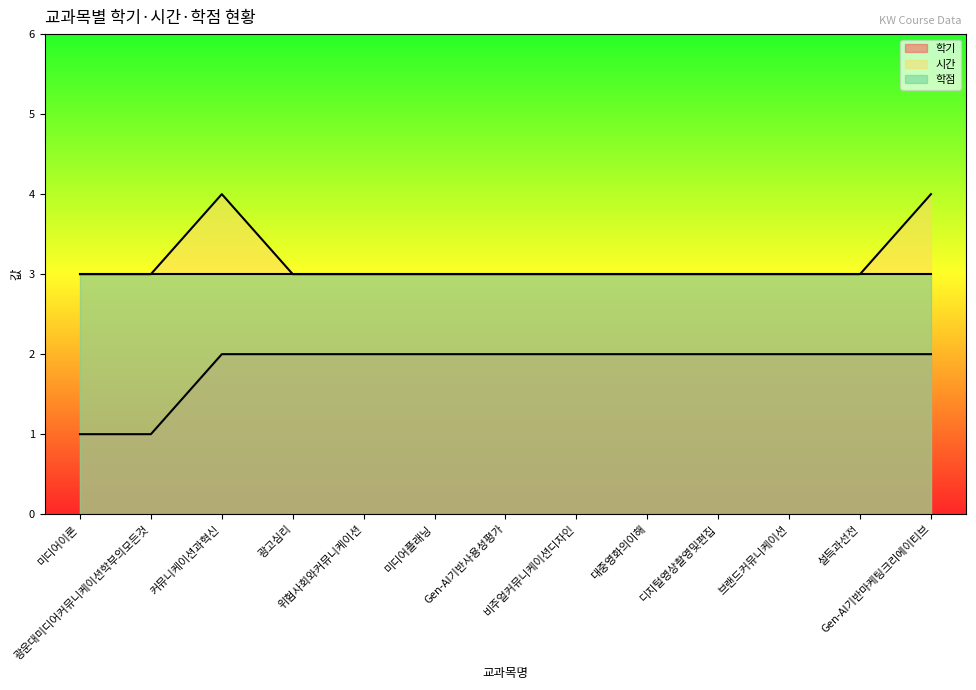

What is the sum of the 시간 values at 대중영화의이해 and Gen-AI기반사용성평가?

6